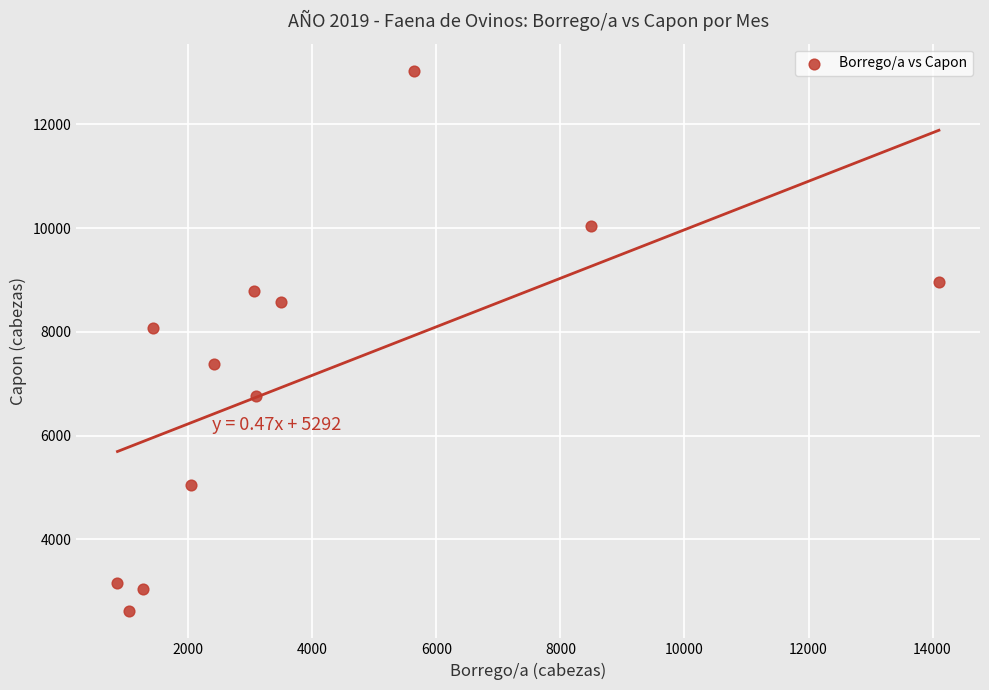

What is the range of Y values (max minus min)?

10427